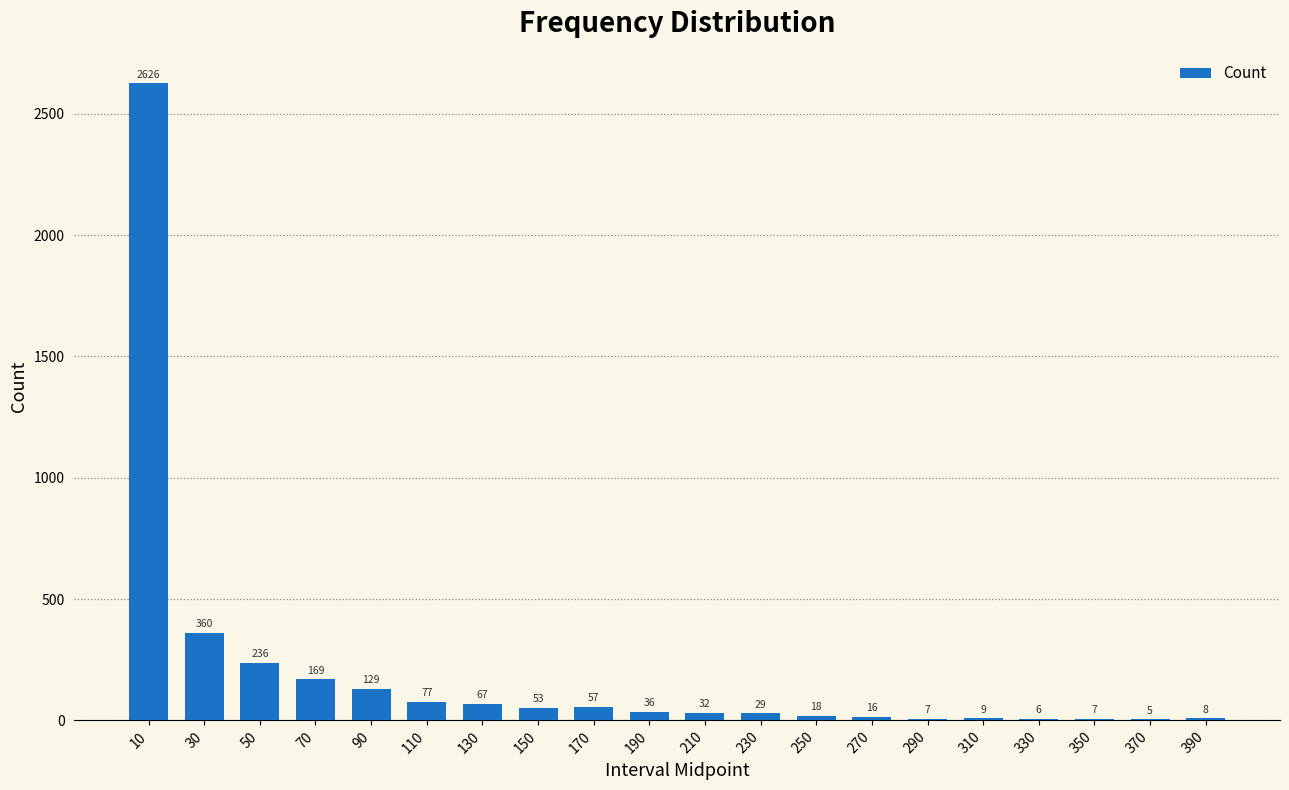

Which label corresponds to the largest value in the chart?

10